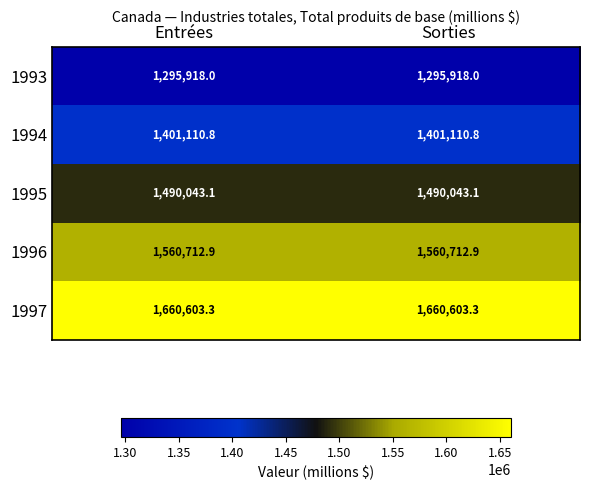

Which series has the largest total across all categories?

1997